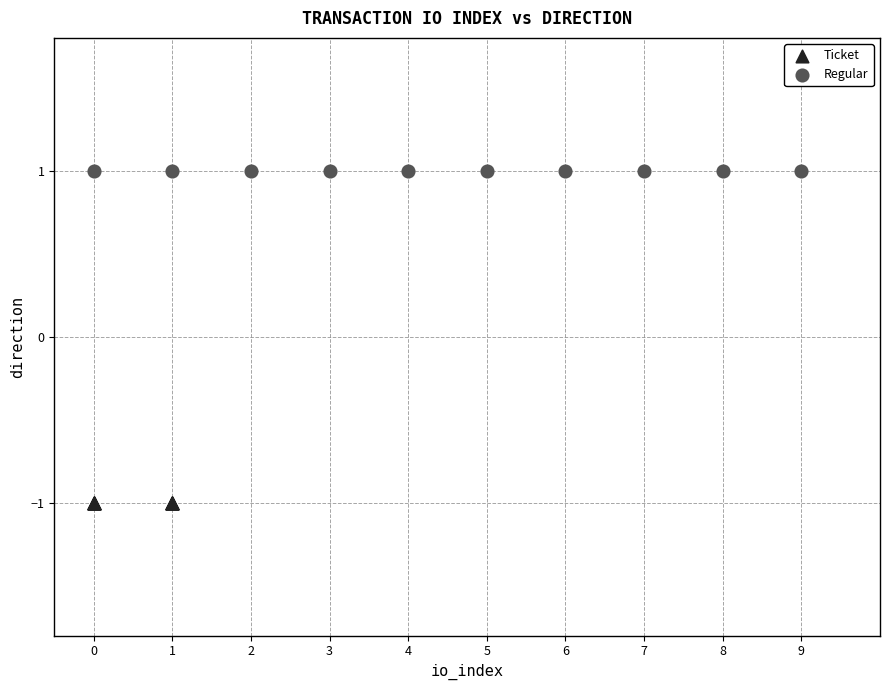

Which series contains the lowest Y value?

Ticket